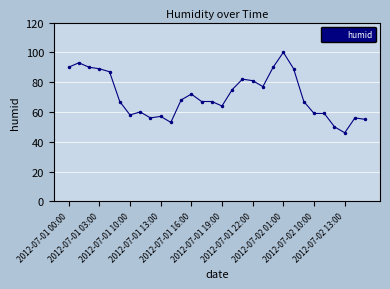

Does the chart display data point markers on the line(s)?

Yes